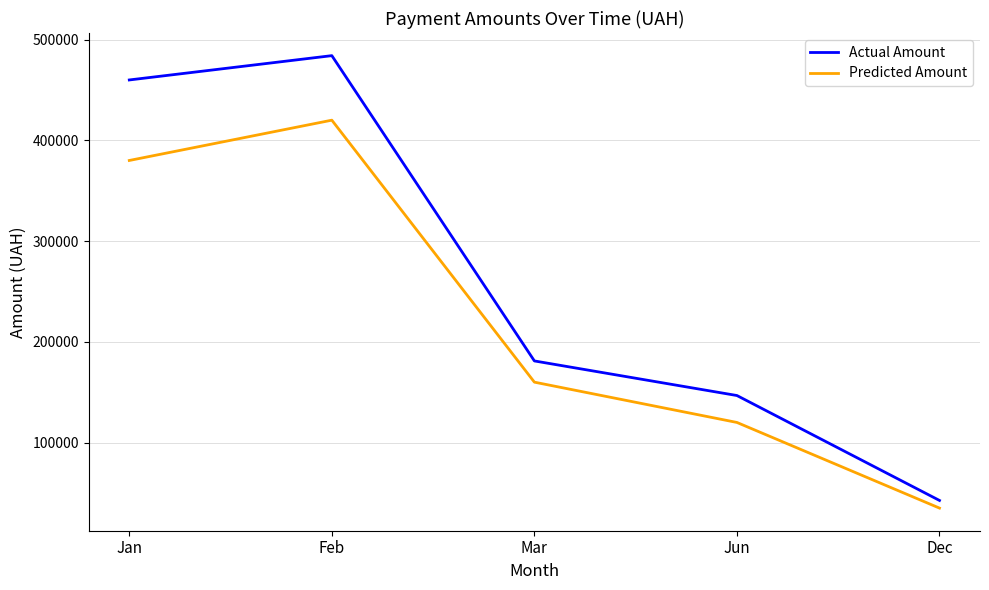

Reading left to right, what are all the values shown in this chart?

Actual Amount: Jan=459916.0	Feb=484044.0	Mar=181052.9	Jun=146726.9	Dec=42588.0
Predicted Amount: Jan=380000.0	Feb=420000.0	Mar=160000.0	Jun=120000.0	Dec=35000.0